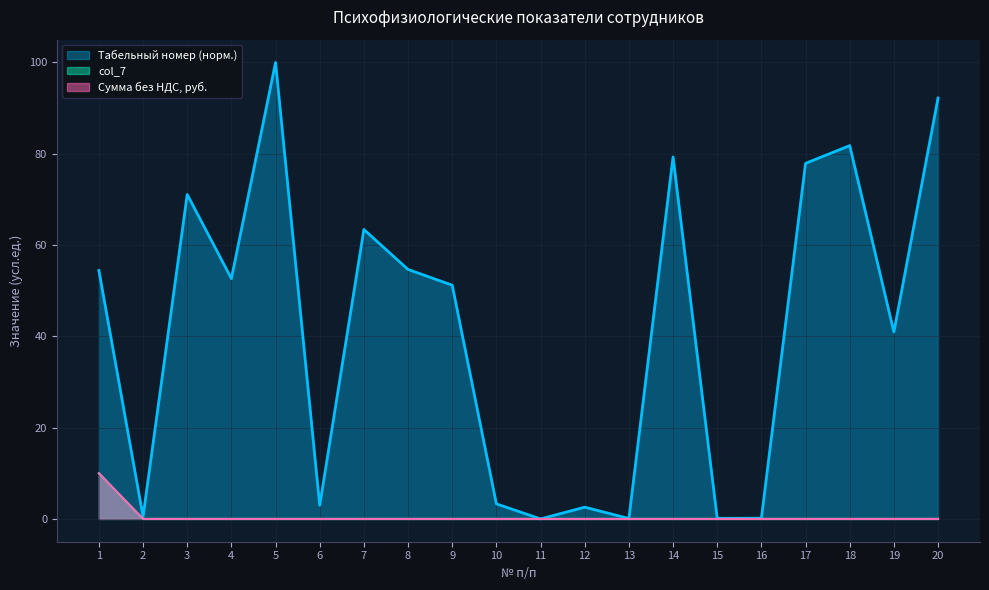

Reading left to right, list all the values displayed in this chart.

Табельный номер: 1=54.4	2=0.5	3=71.1	4=52.7	5=100.0	6=3.0	7=63.4	8=54.7	9=51.2	10=3.3	11=0.0	12=2.6	13=0.1	14=79.3	15=0.1	16=0.2	17=77.9	18=81.8	19=41.0	20=92.2
col_7: 1=10.0	2=0.0	3=0.0	4=0.0	5=0.0	6=0.0	7=0.0	8=0.0	9=0.0	10=0.0	11=0.0	12=0.0	13=0.0	14=0.0	15=0.0	16=0.0	17=0.0	18=0.0	19=0.0	20=0.0
Сумма без НДС, руб.: 1=10.0	2=0.0	3=0.0	4=0.0	5=0.0	6=0.0	7=0.0	8=0.0	9=0.0	10=0.0	11=0.0	12=0.0	13=0.0	14=0.0	15=0.0	16=0.0	17=0.0	18=0.0	19=0.0	20=0.0